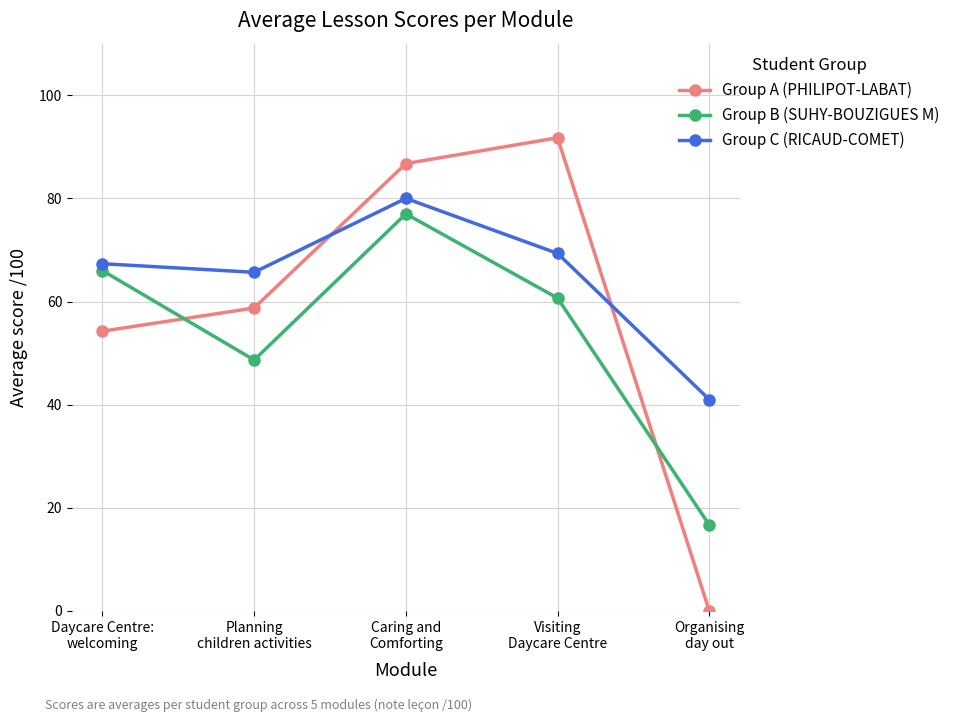

What is the value of the Group B (SUHY-BOUZIGUES M) point at the 5th from the left?

16.7